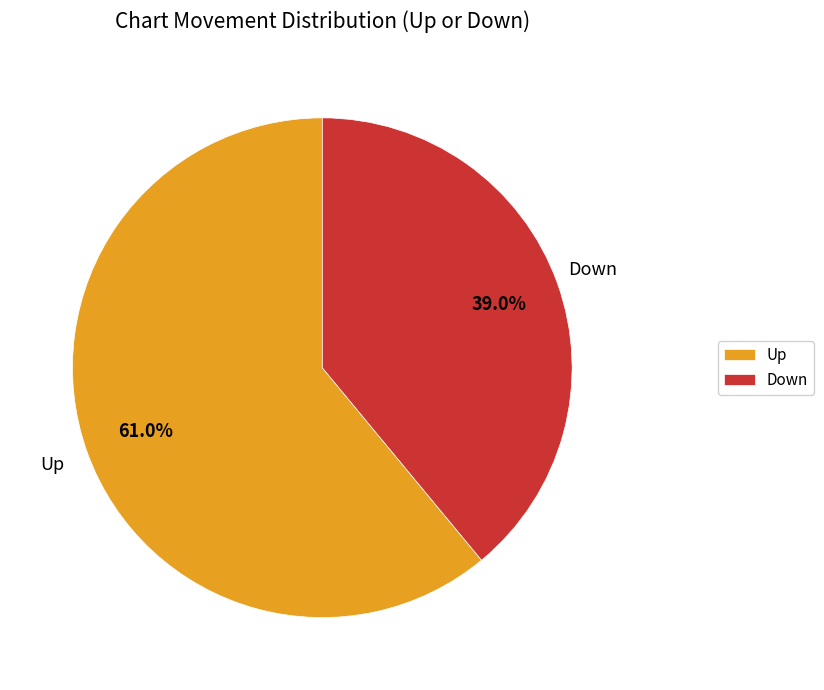

Count the number of slices in the pie.

2